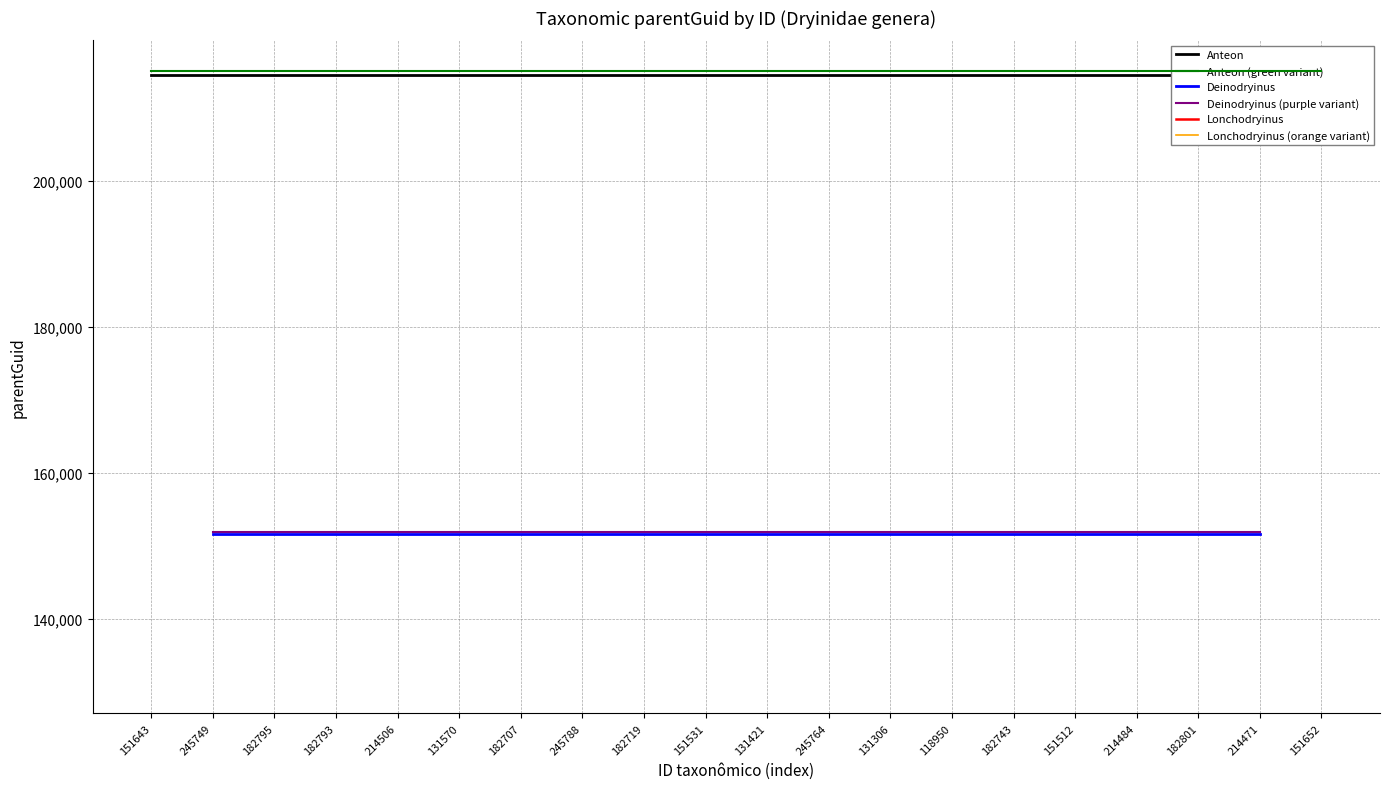

Rank the categories by Anteon value from highest to lowest.

151643, 245749, 182795, 182793, 214506, 131570, 182707, 245788, 182719, 151531, 131421, 245764, 131306, 118950, 182743, 151512, 214484, 182801, 214471, 151652